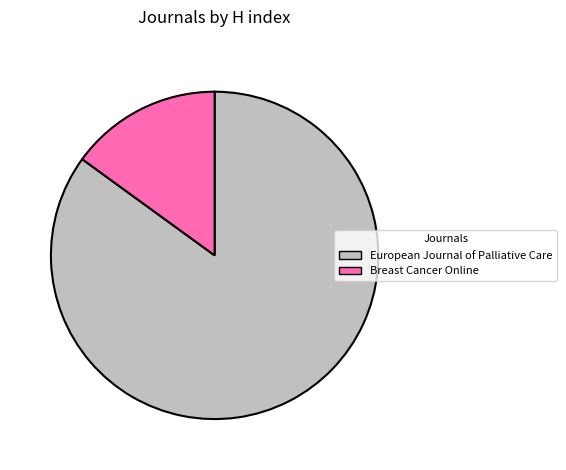

The European Journal of Palliative Care slice represents 85% of the pie. True or false?

True